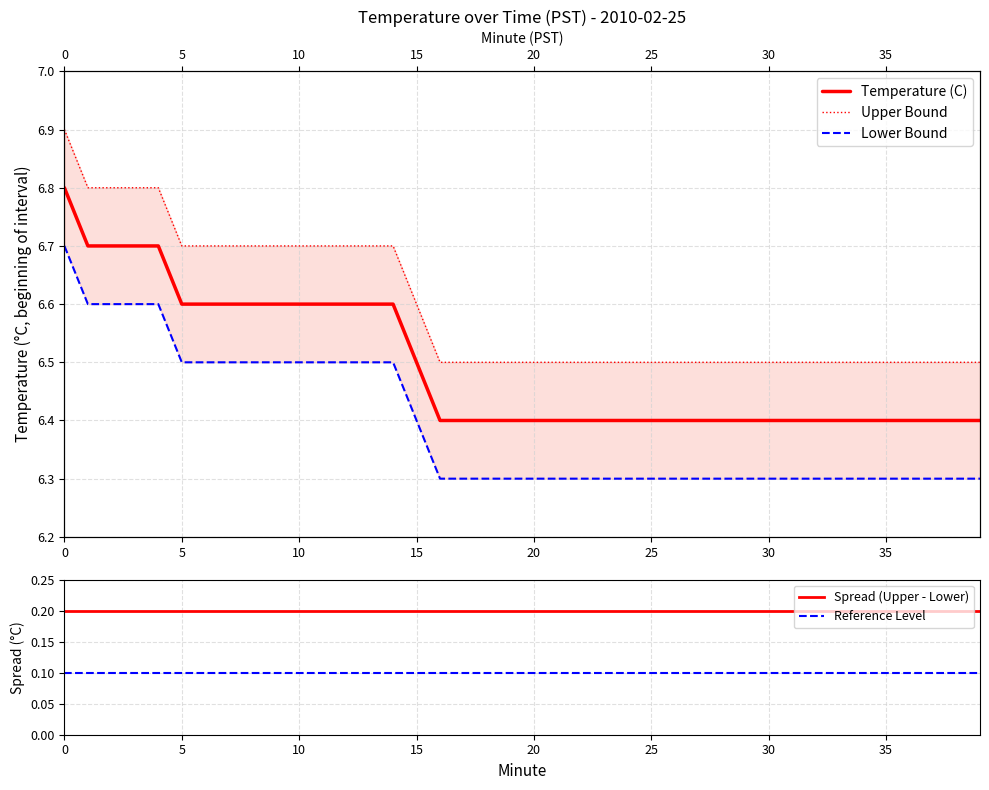

Does the chart have visible grid lines?

Yes